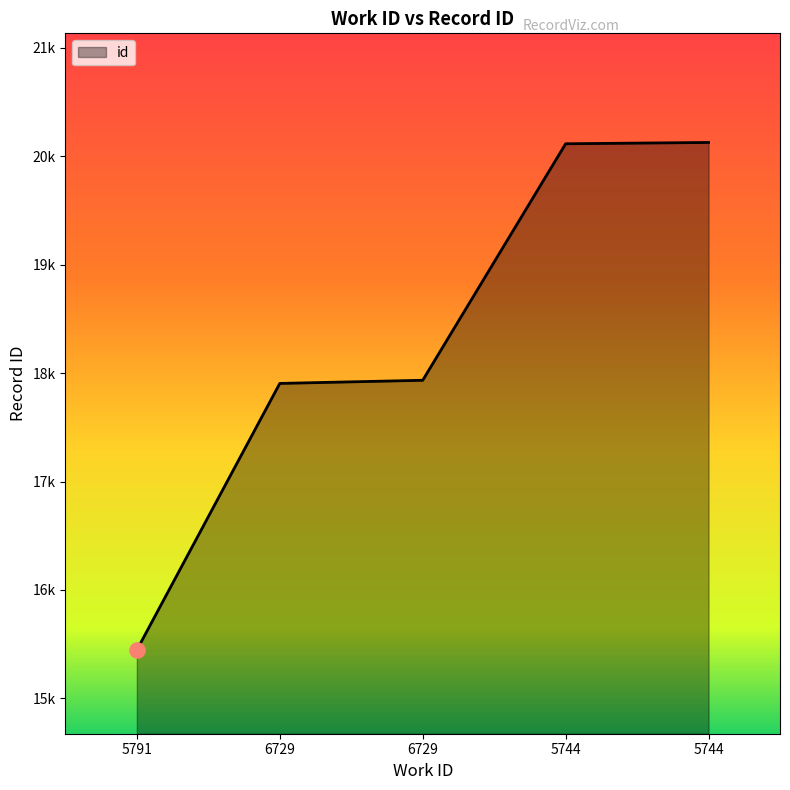

What is the change in value from 5791 to 5744?

+4680